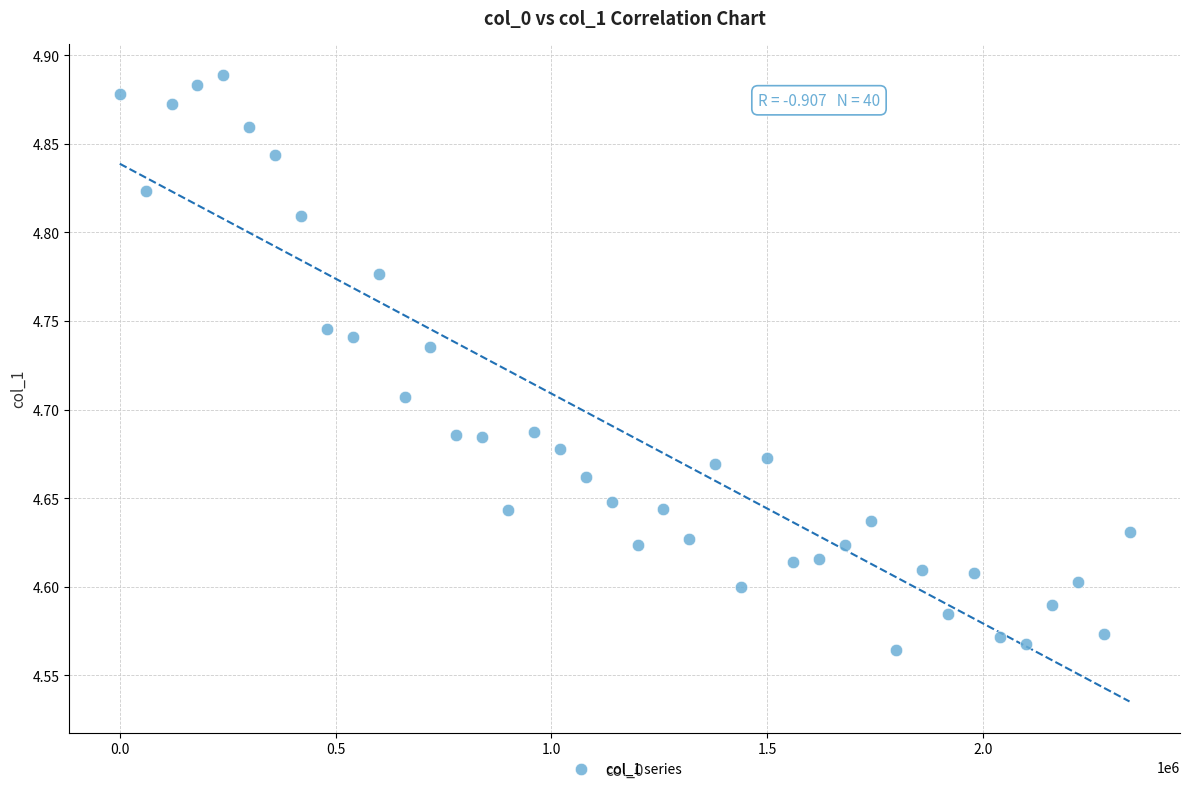

What is the range of X values (max minus min)?

2340000.0